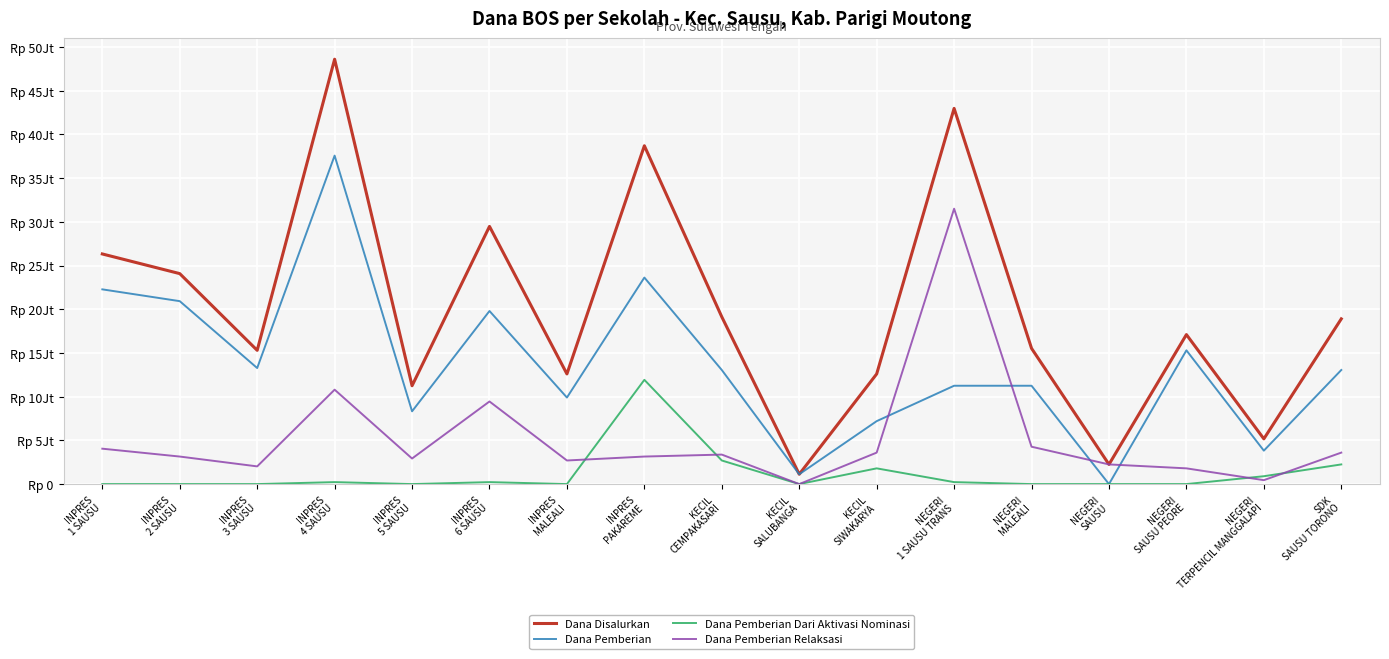

At which label does Dana Pemberian first exceed 13050000?

INPRES
1 SAUSU